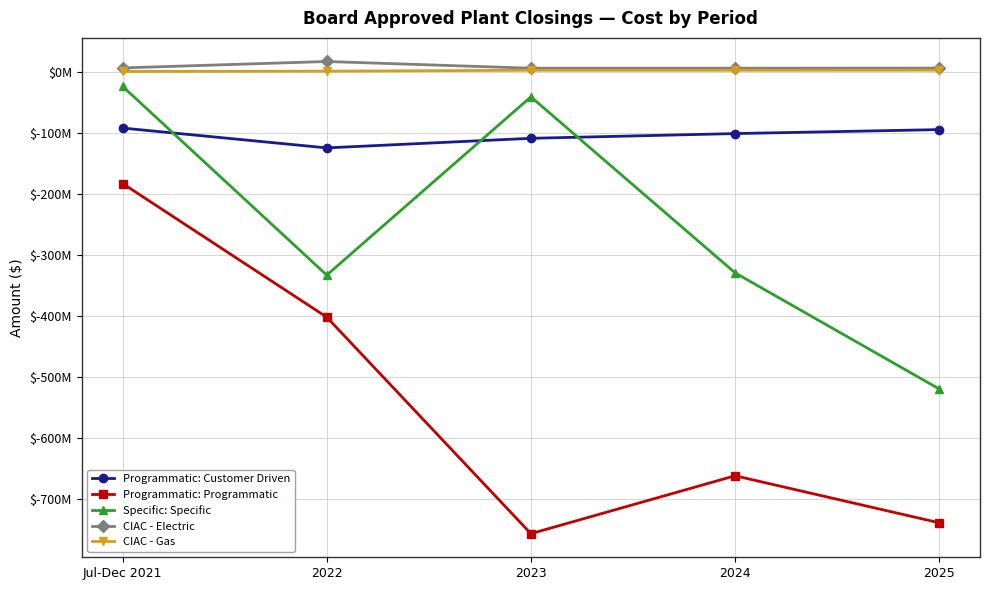

What is the label of the 1st point from the left?

Jul-Dec 2021